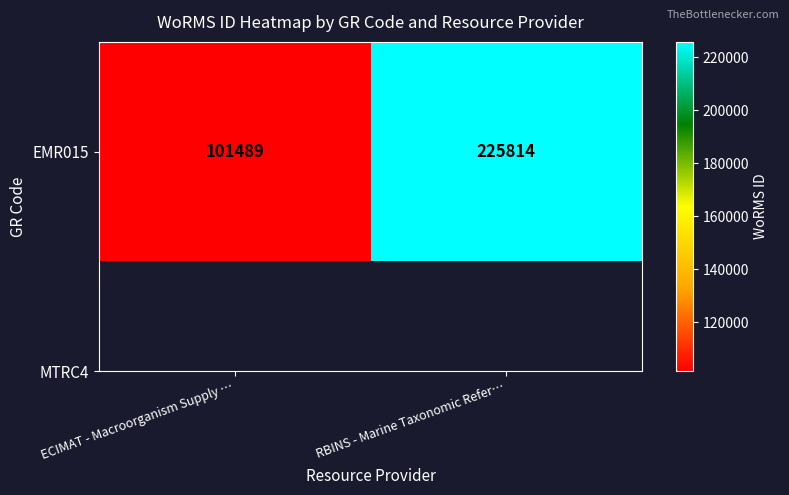

At which category does the chart reach its minimum across all series?

ECIMAT - Macroorganism Supply …